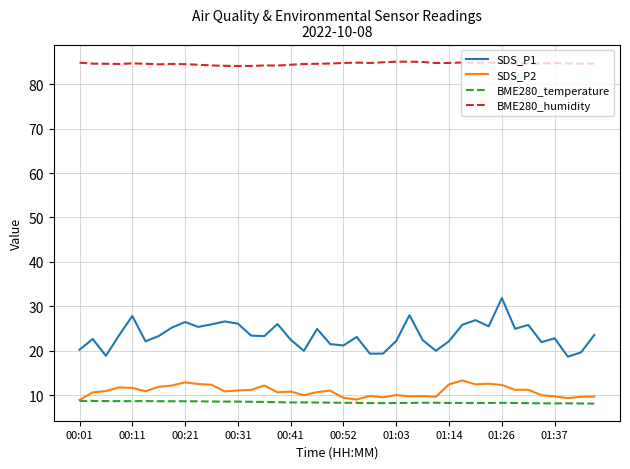

Which series has the largest range (max minus min)?

SDS_P1